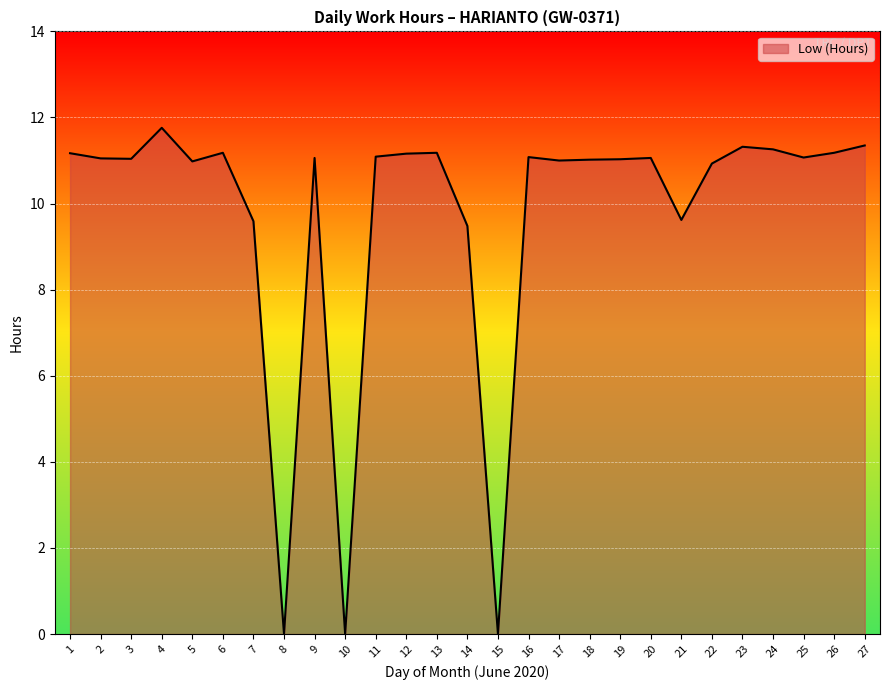

Is it true that the value at 13 is 5.6?

False